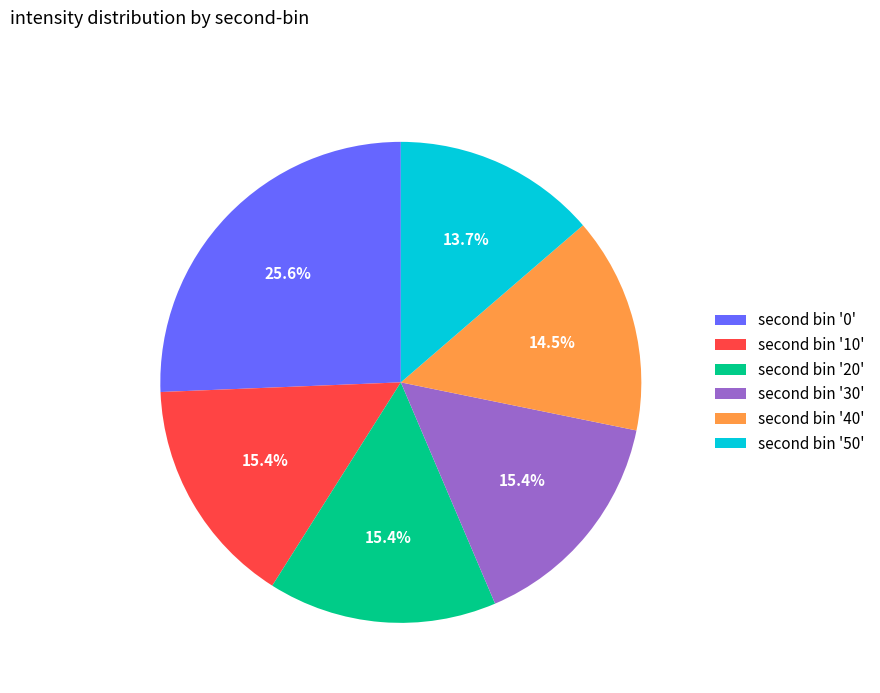

What is the smallest slice in the pie chart?

second bin '50'